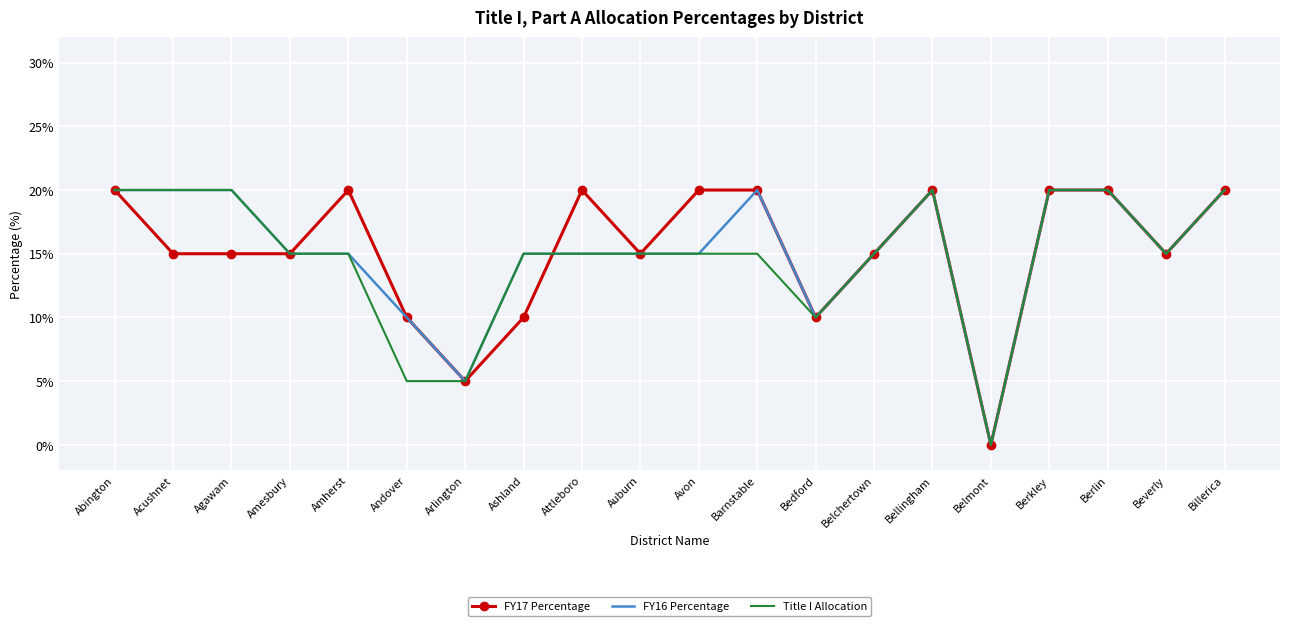

What is the total value across all series at Abington?

60